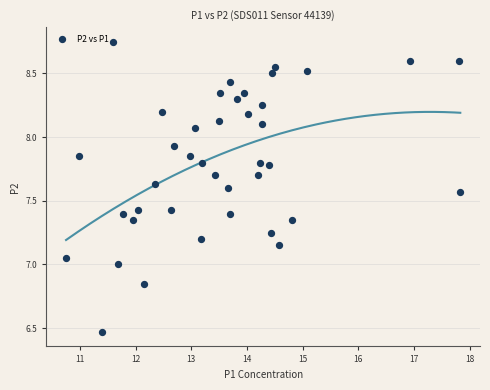

What is the range of Y values (max minus min)?

2.3